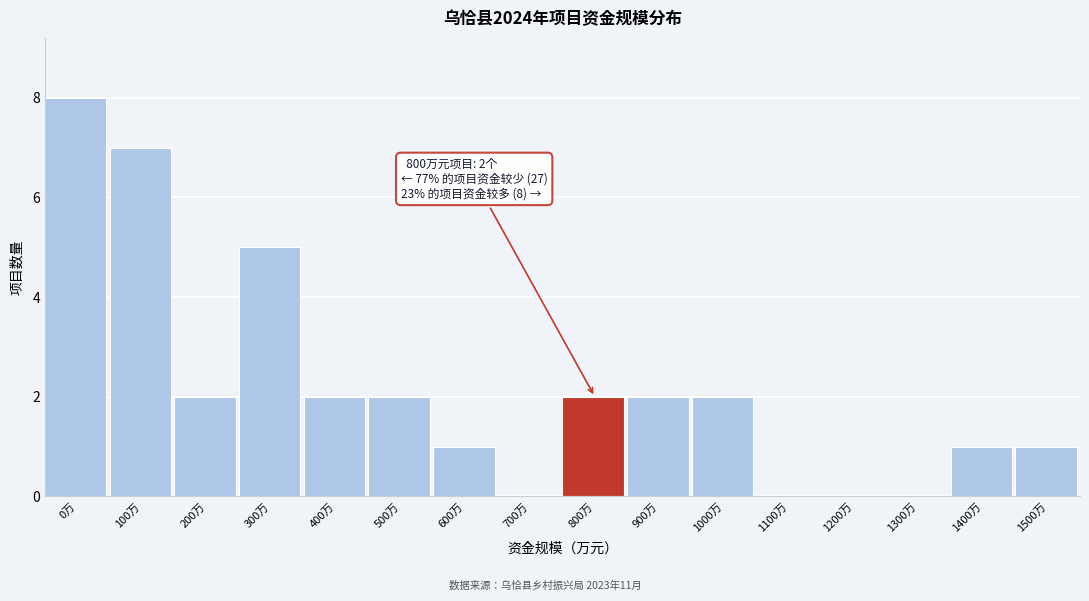

Reading left to right, transcribe all the data shown in this chart.

0万=8	100万=7	200万=2	300万=5	400万=2	500万=2	600万=1	700万=0	800万=2	900万=2	1000万=2	1100万=0	1200万=0	1300万=0	1400万=1	1500万=1